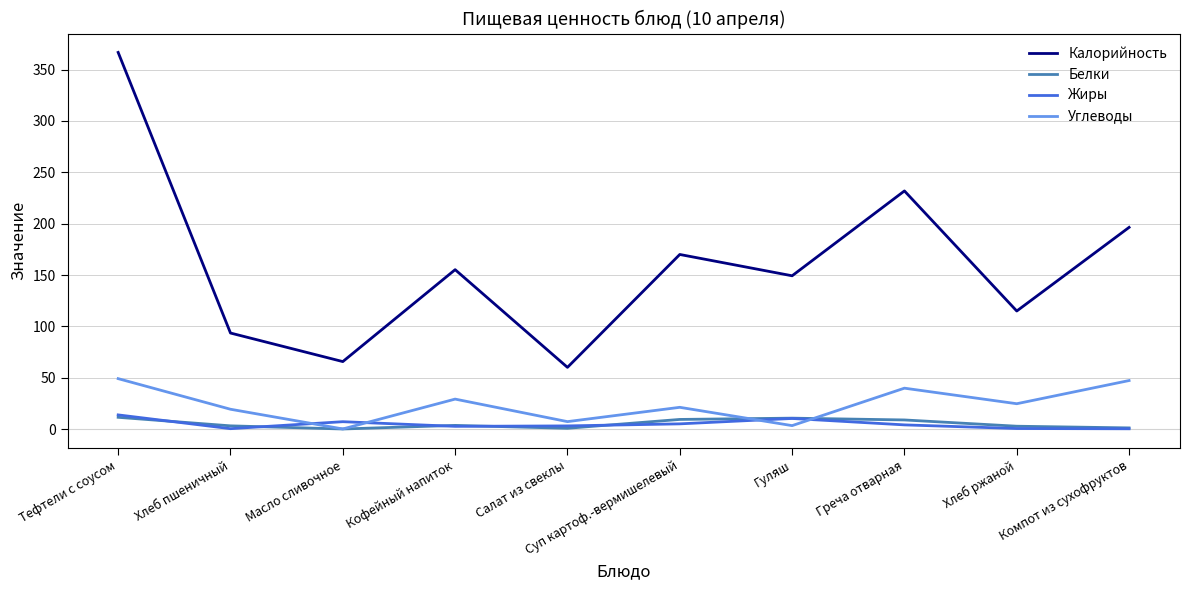

Which series has the largest range (max minus min)?

Калорийность